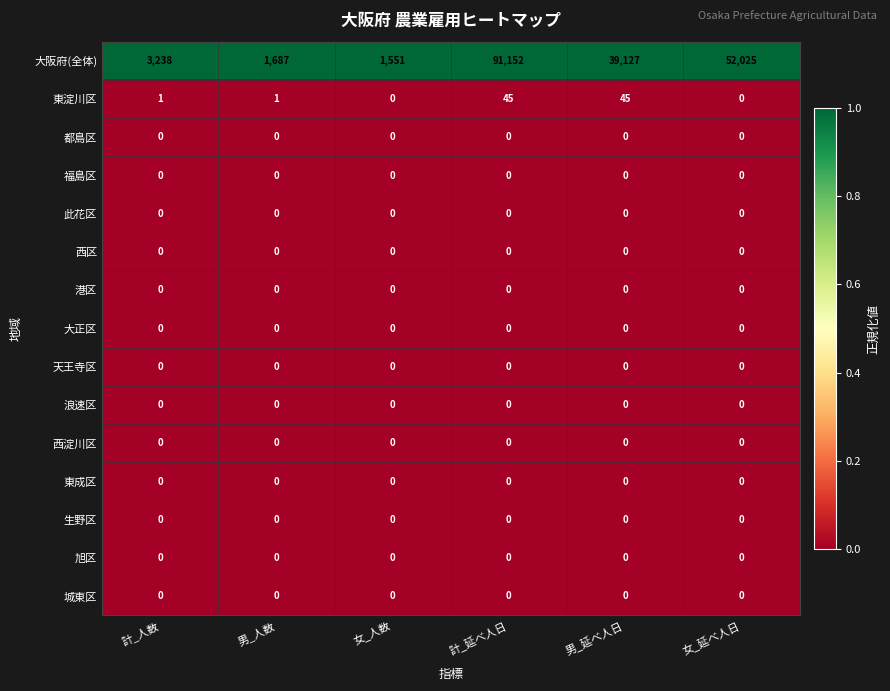

How many data points does each series have?

6